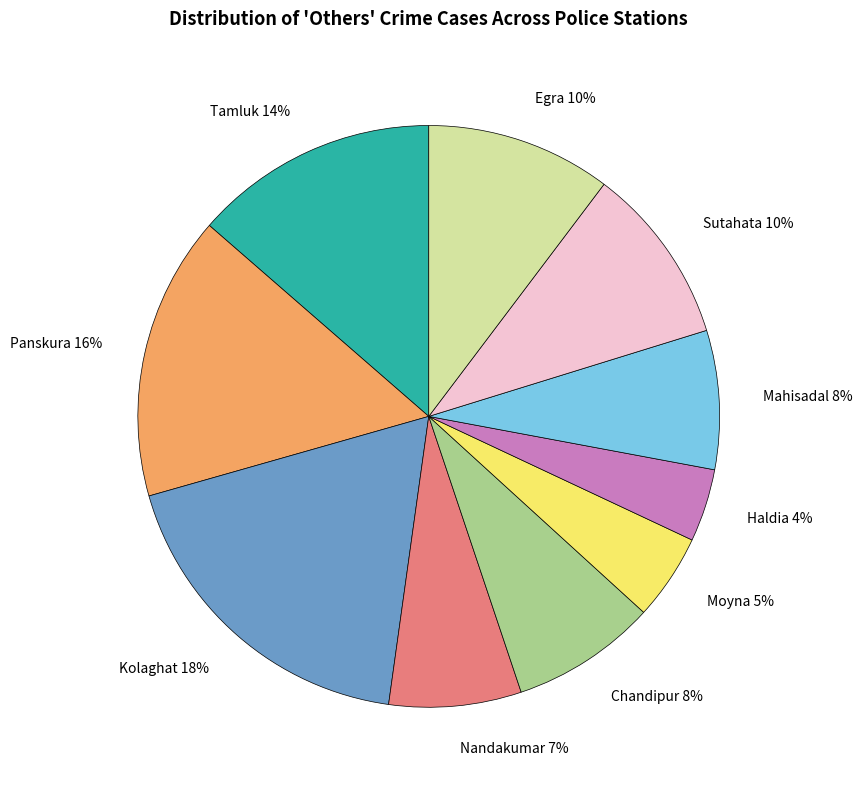

Do Egra and Kolaghat together represent more than half of the pie?

No